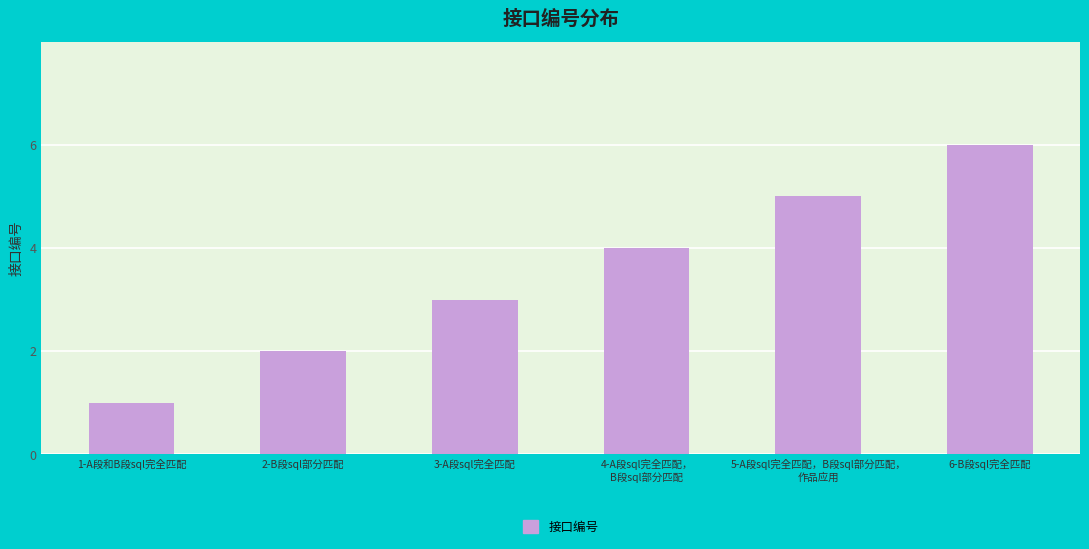

Reading left to right, transcribe all the data shown in this chart.

1-A段和B段sql完全匹配=1	2-B段sql部分匹配=2	3-A段sql完全匹配=3	4-A段sql完全匹配，
B段sql部分匹配=4	5-A段sql完全匹配，B段sql部分匹配，
作品应用=5	6-B段sql完全匹配=6